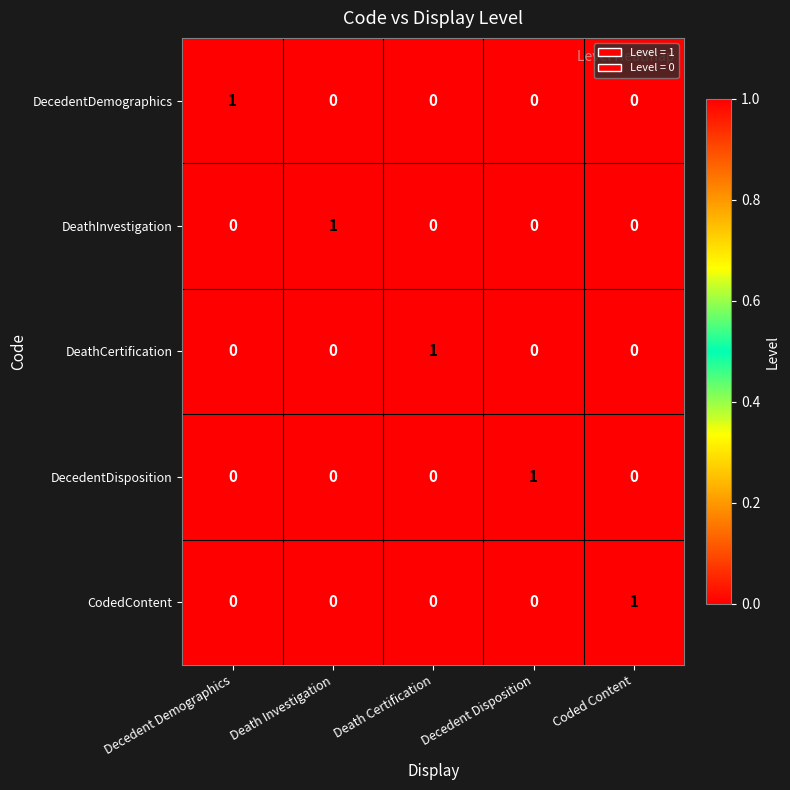

Reading right to left, transcribe all the data shown in this chart.

DecedentDemographics: 0	0	0	0	1
DeathInvestigation: 0	0	0	1	0
DeathCertification: 0	0	1	0	0
DecedentDisposition: 0	1	0	0	0
CodedContent: 1	0	0	0	0